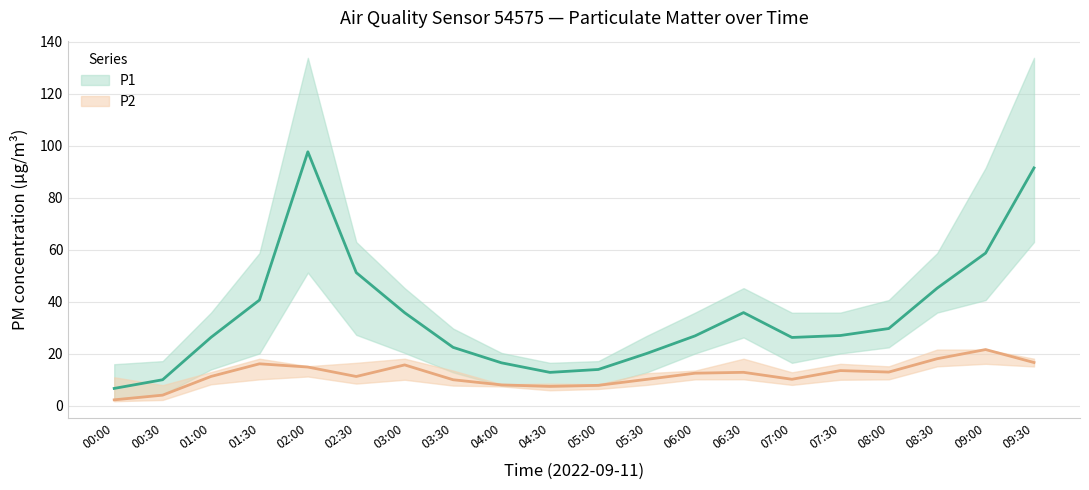

At which label does P2_lower reach its minimum?

00:00